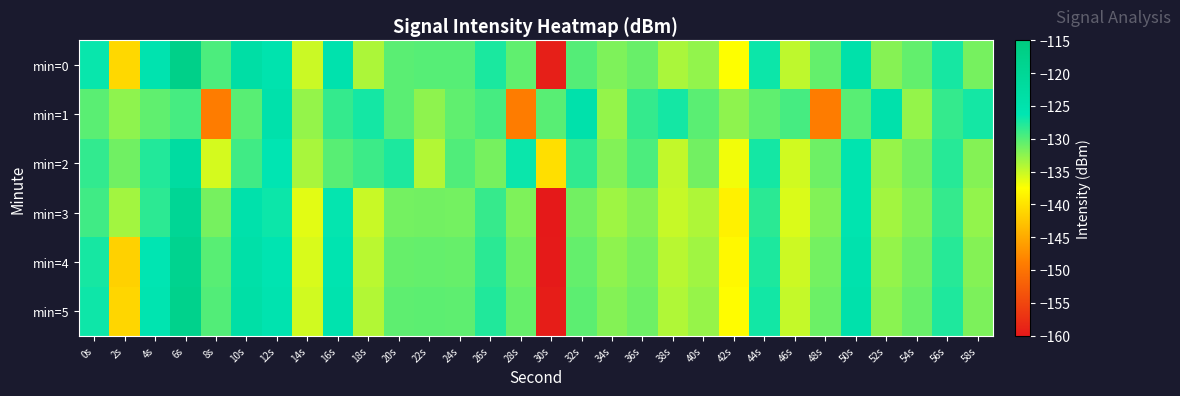

At which category is the sum across all series the highest?

6s